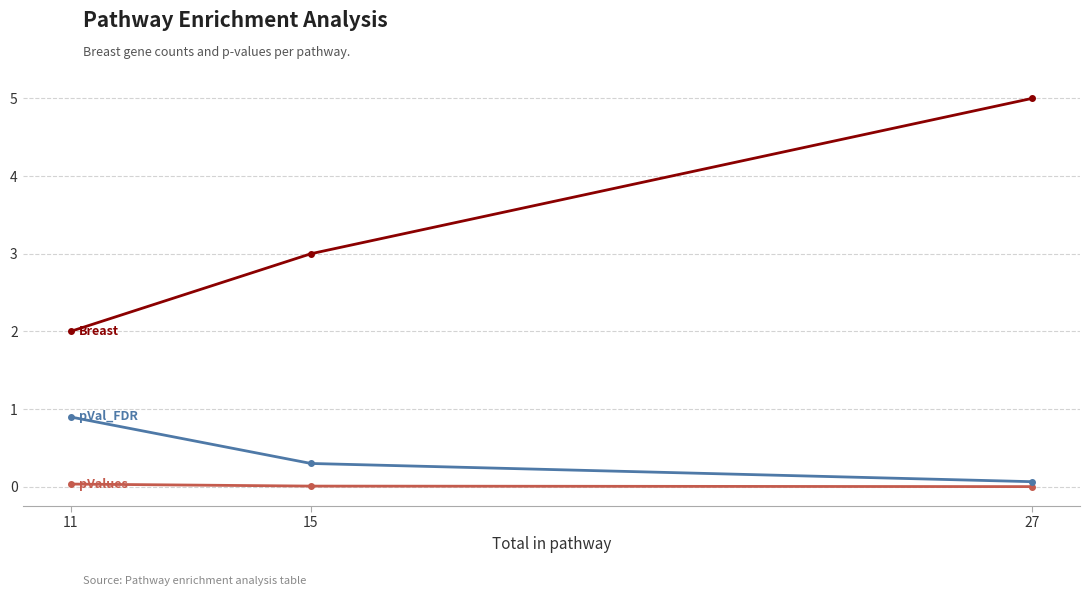

Is it true that Breast equals 8.4 at 27?

False